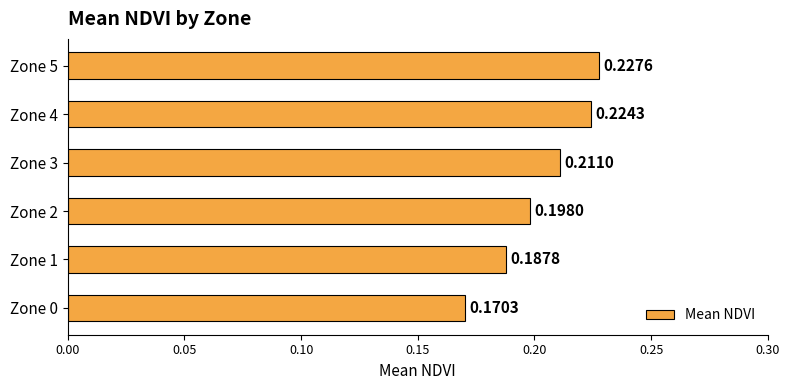

What is the sum of the values at Zone 0 and Zone 5?

0.4